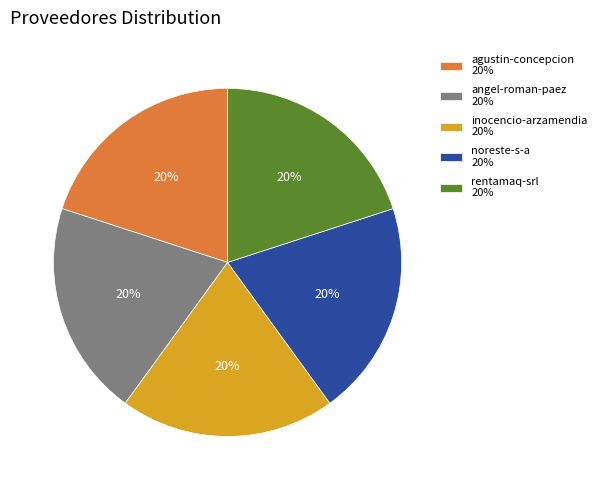

True or false: angel-roman-paez 20% accounts for 15% of the total.

False